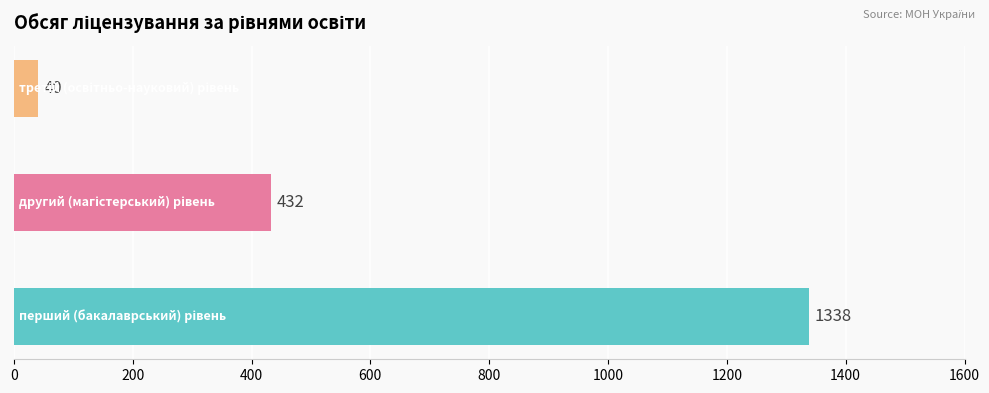

What is the average value?

603